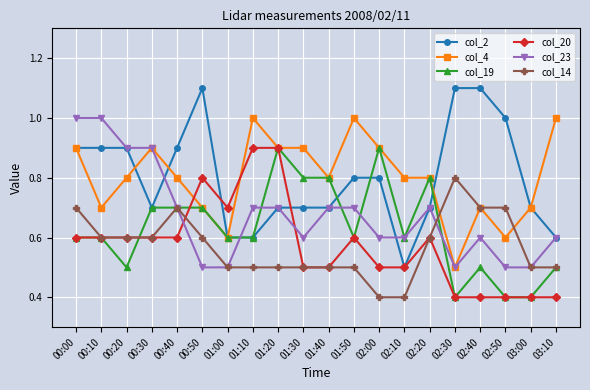

Does the chart display data point markers on the line(s)?

Yes